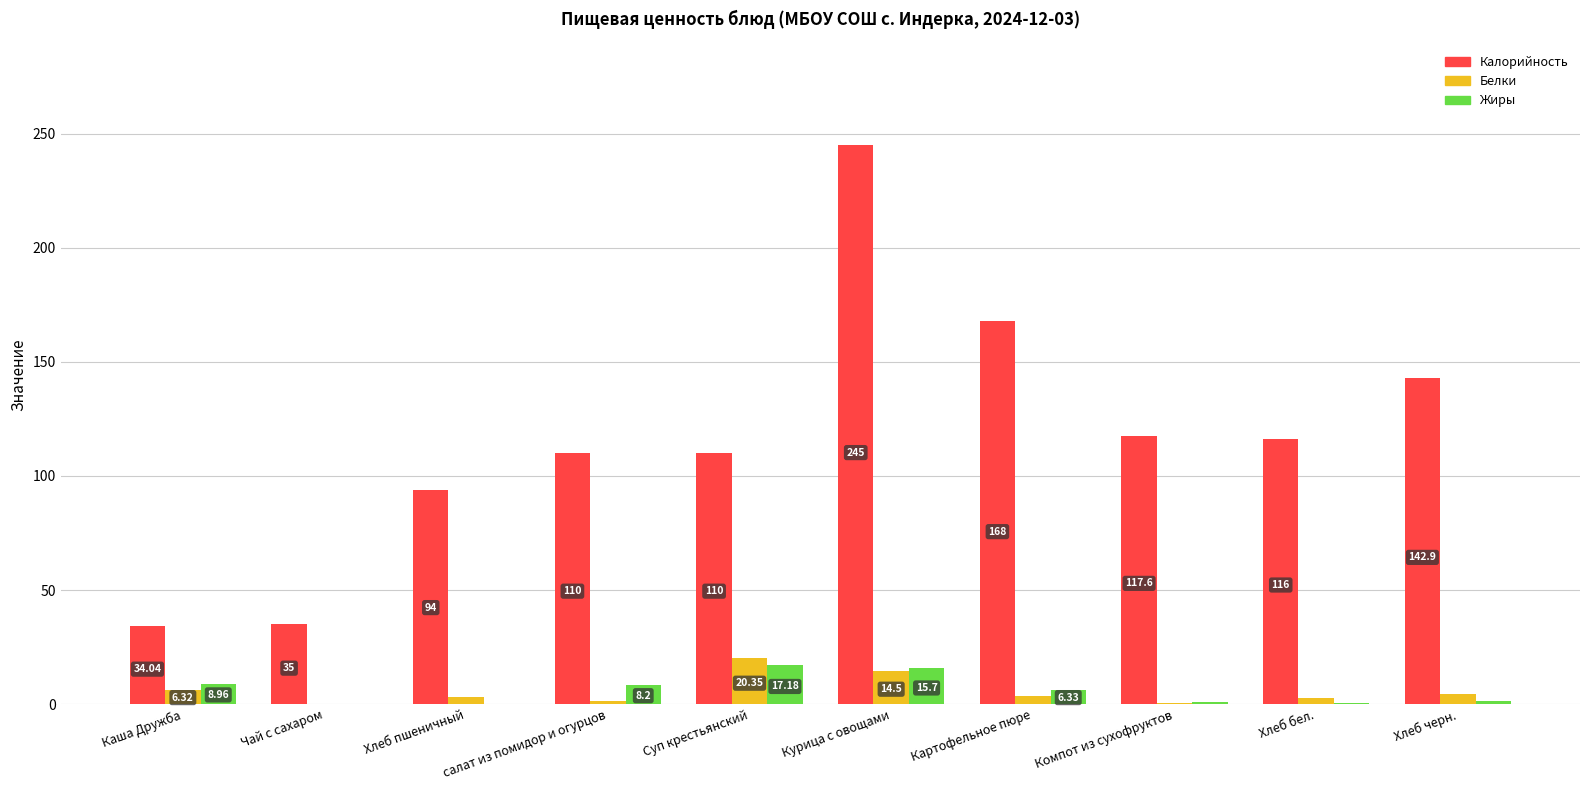

What is the sum of all Жиры values?

59.2